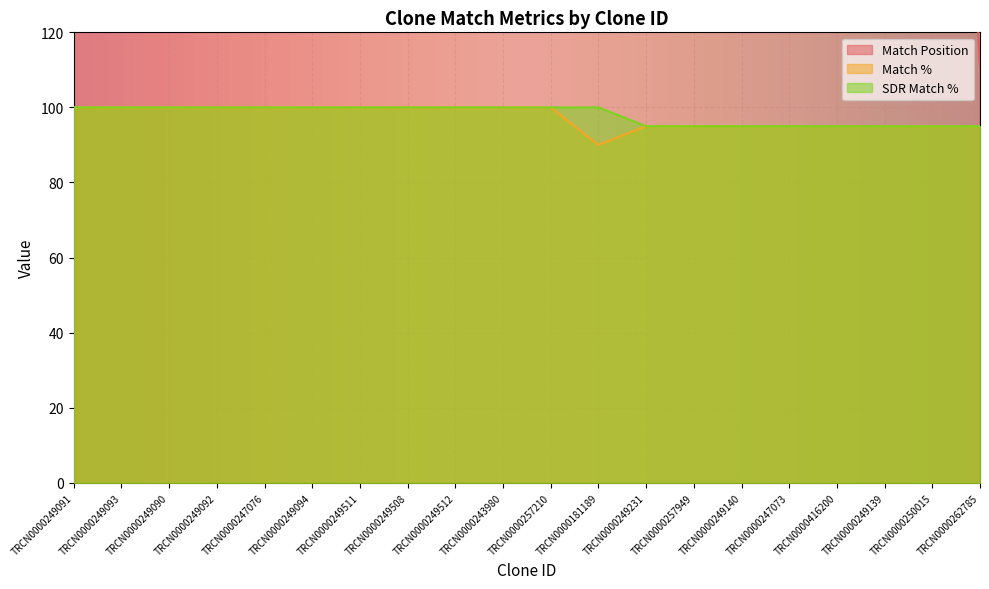

Which series has the largest range (max minus min)?

Match Position